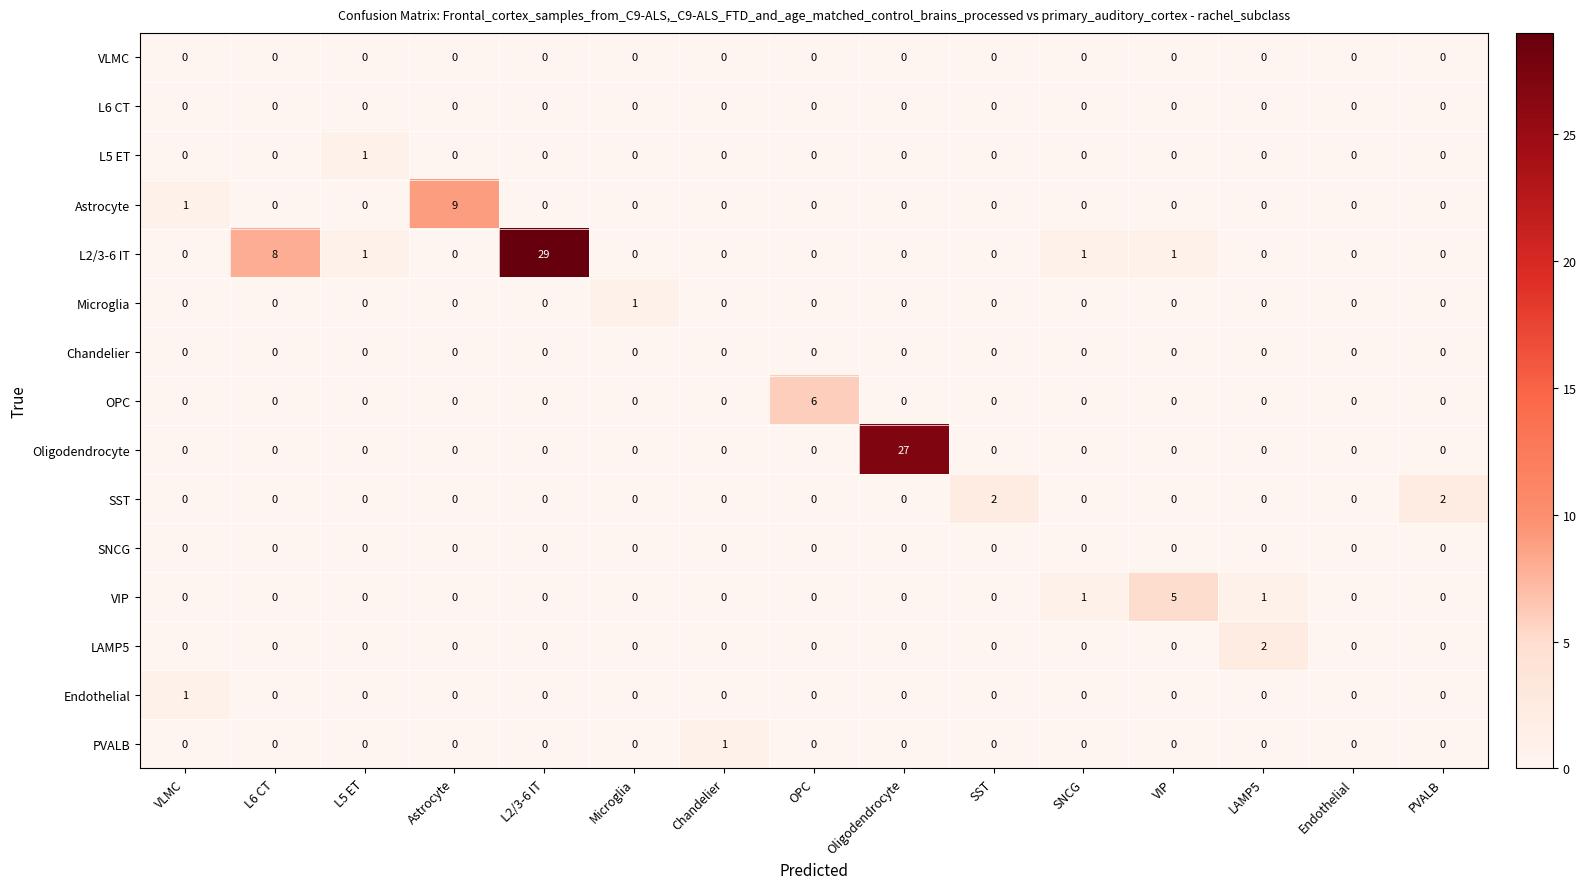

Count the OPC values in the range 0 to 1.

14